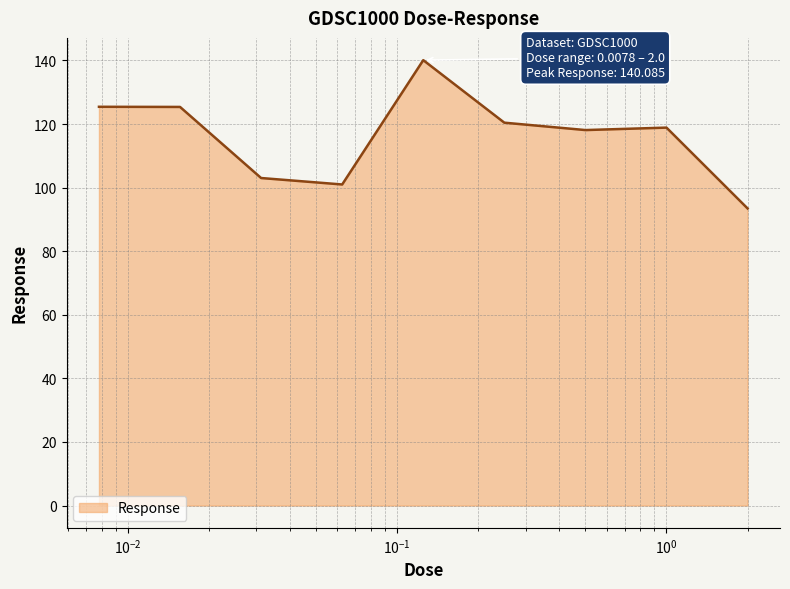

Reading left to right, what are all the values shown in this chart?

125.4	125.4	103.0	101.0	140.1	120.4	118.1	118.9	93.4